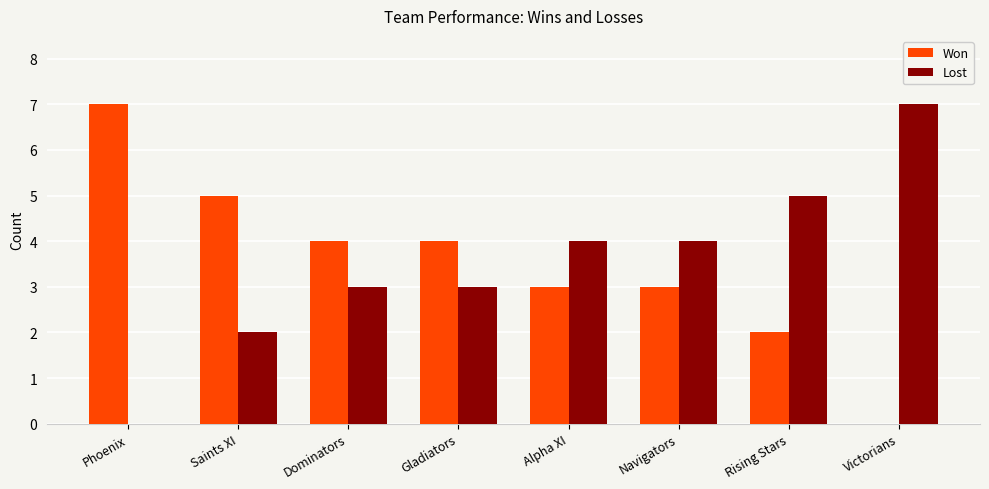

What is the average value of the Lost series?

4